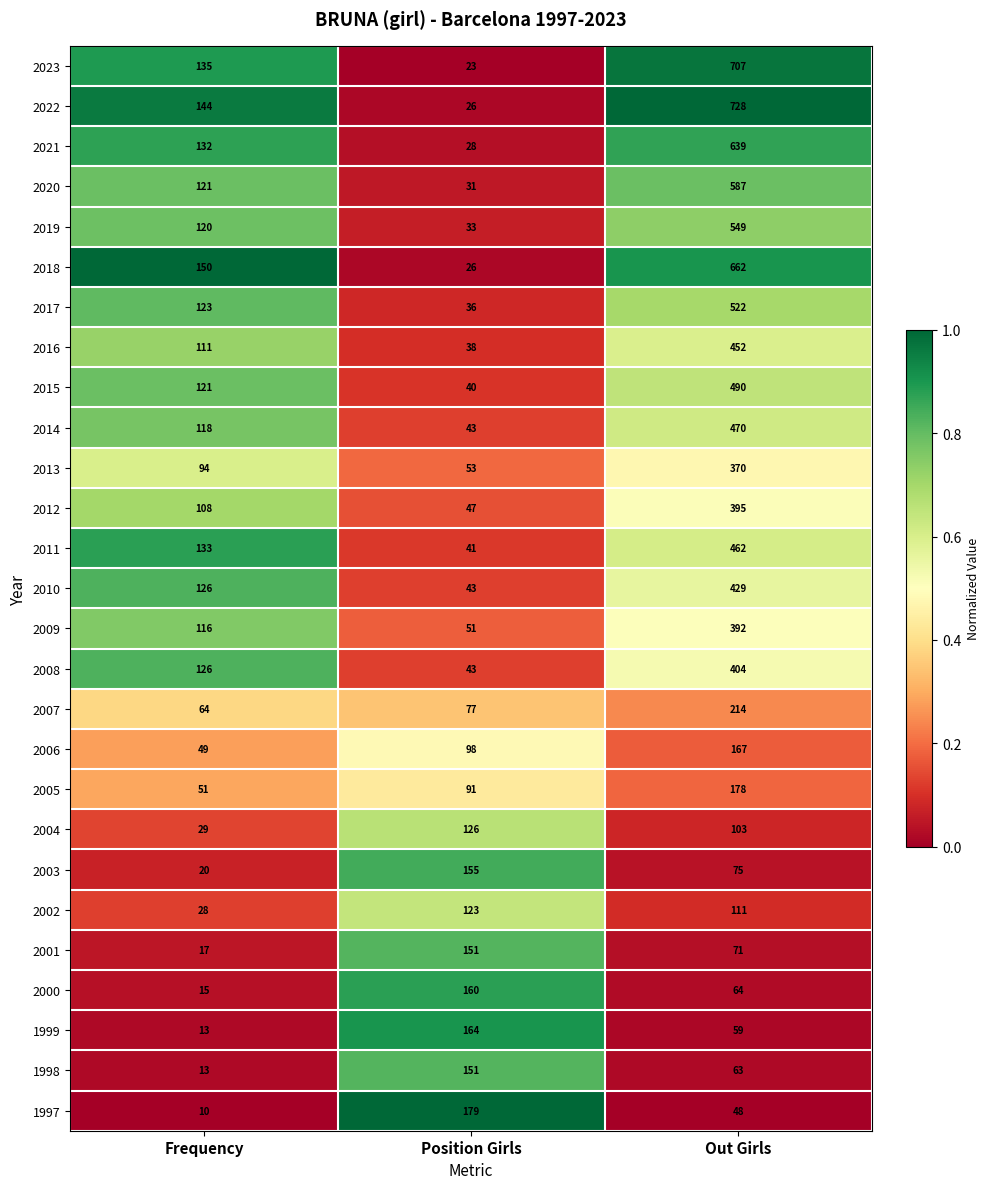

What is the total value across all series at Position Girls?

2077